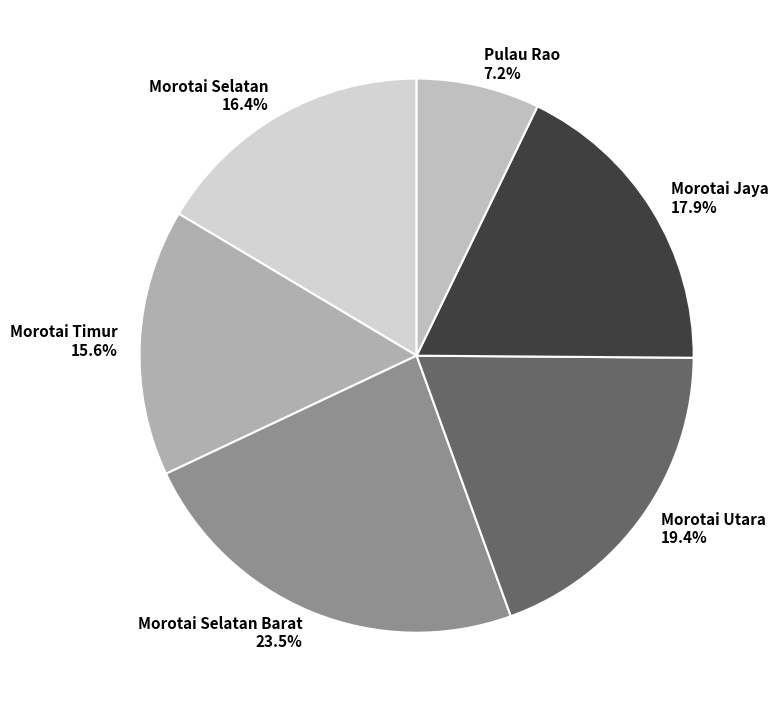

Is Morotai Jaya the majority of the pie?

No